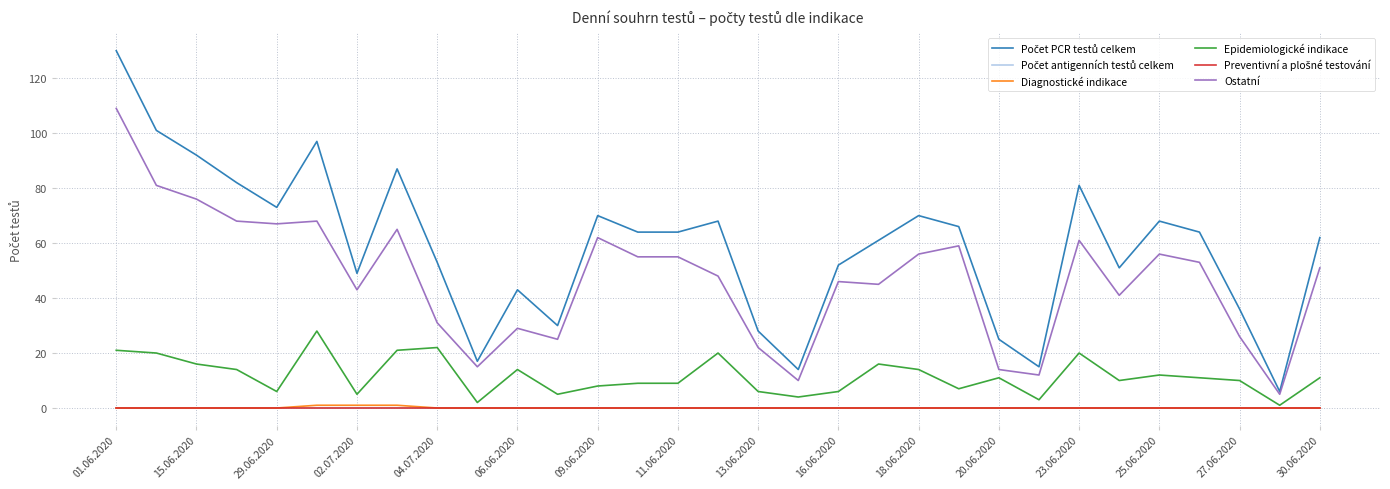

Does the chart have visible grid lines?

Yes